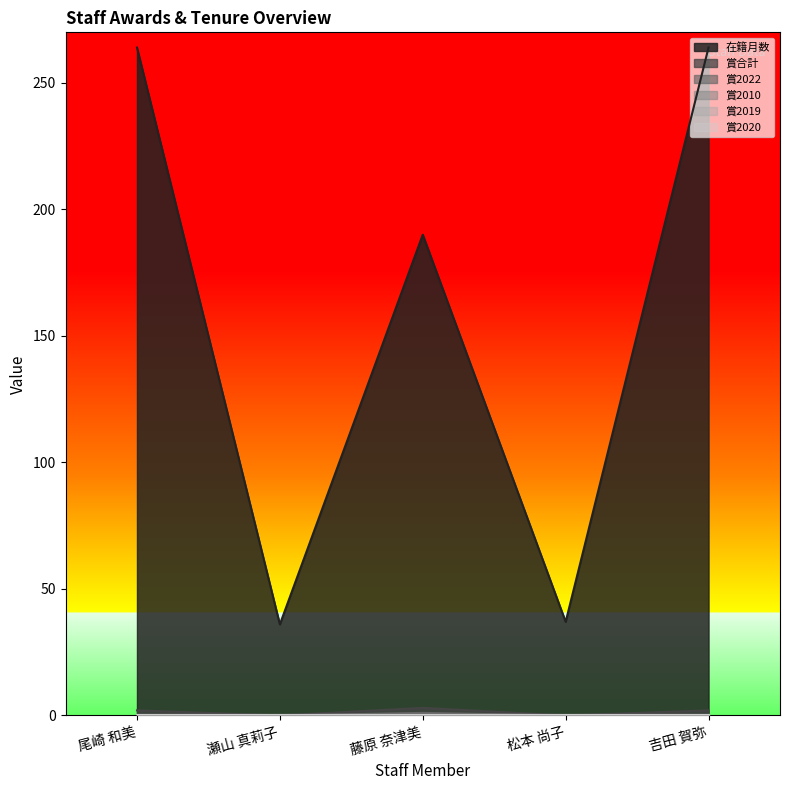

Is it true that 賞合計 equals 1 at 吉田 賀弥?

False